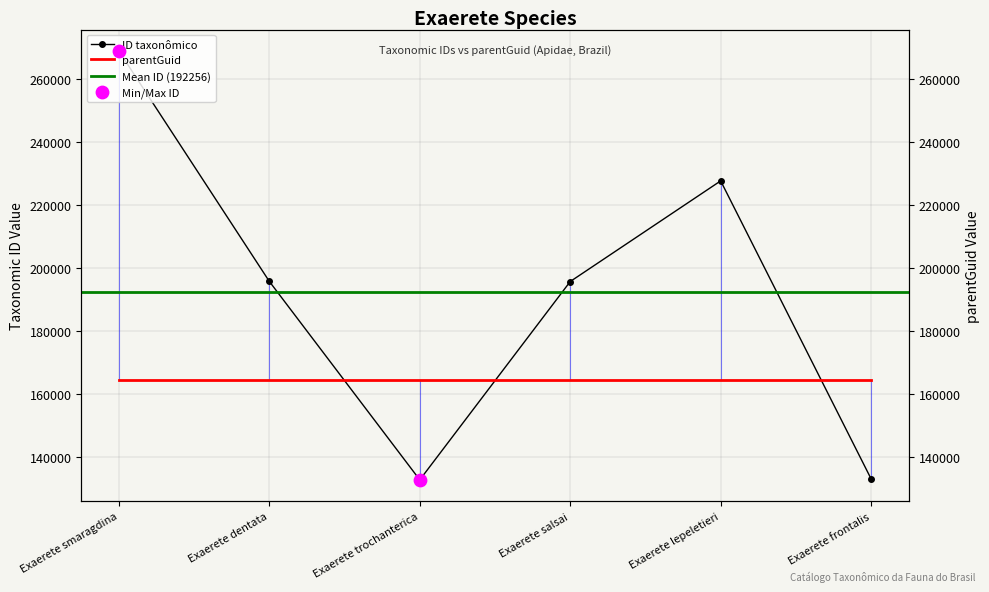

Which has a higher value, Exaerete frontalis or Exaerete lepeletieri?

Exaerete lepeletieri